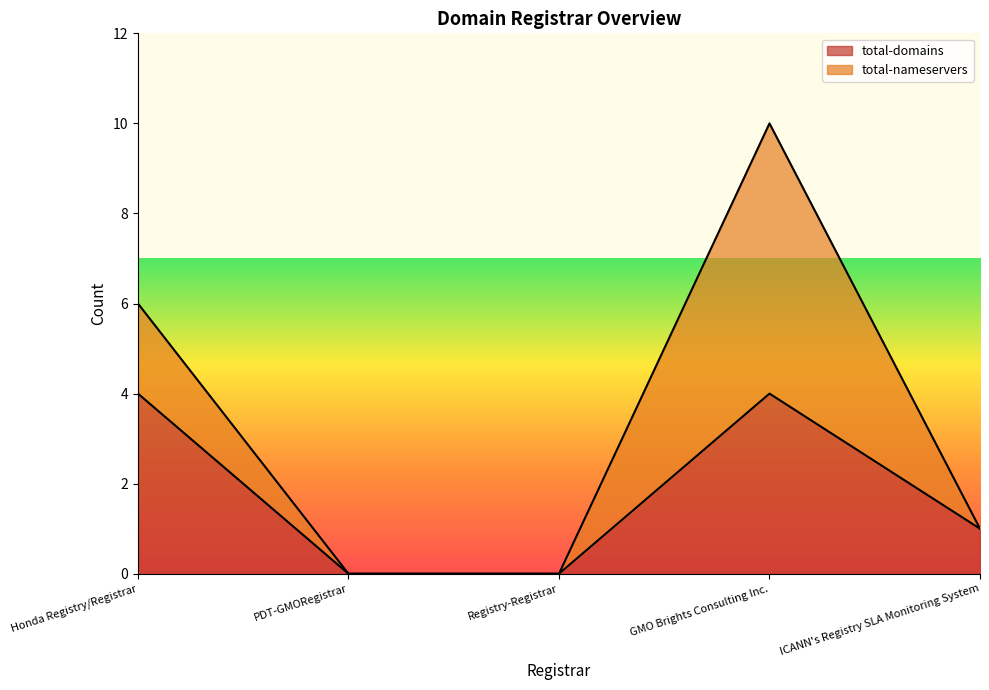

True or false: the data shows -2 at Registry-Registrar.

False